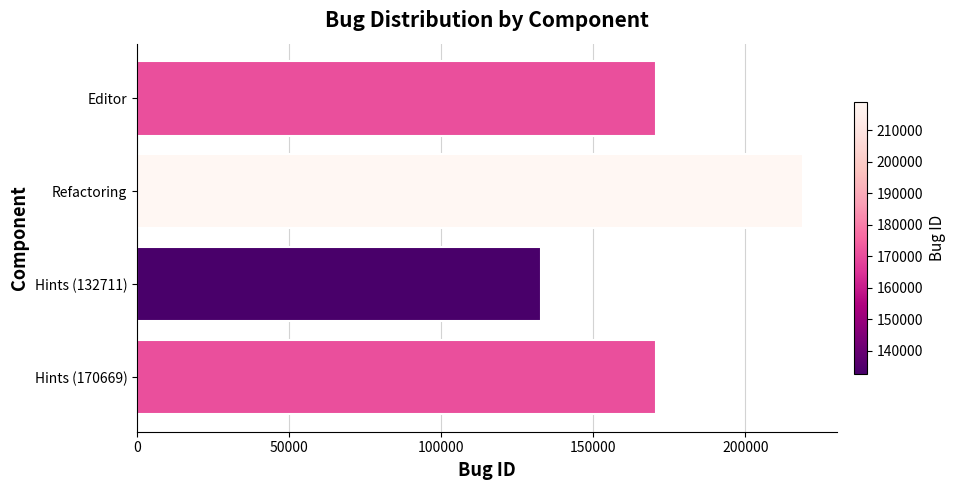

What is the greatest value displayed?

219075